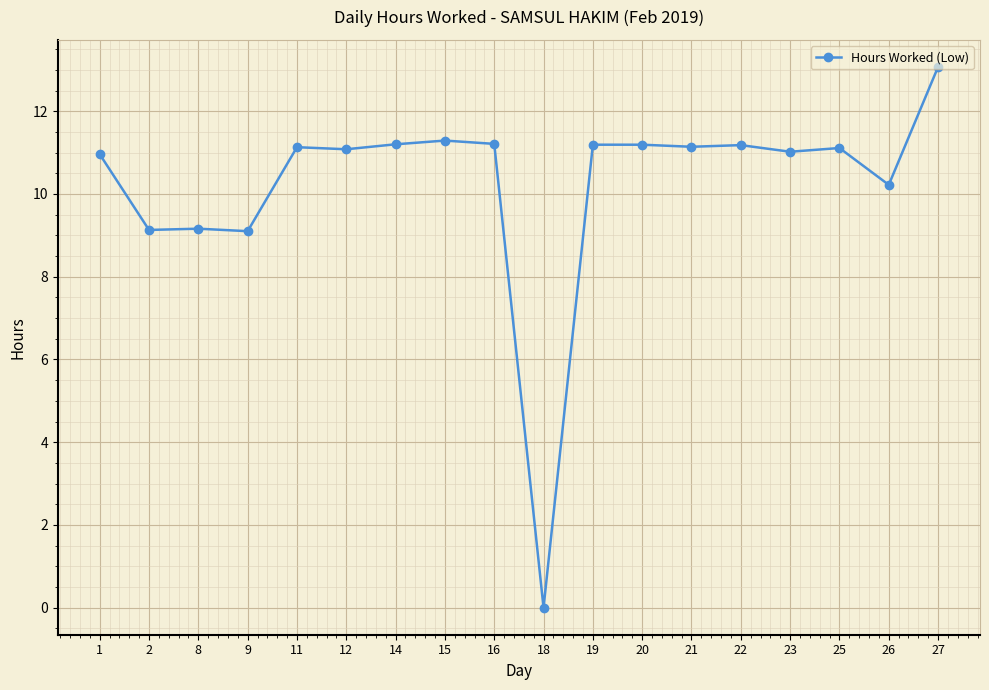

What is the approximate value at 20?

11.2